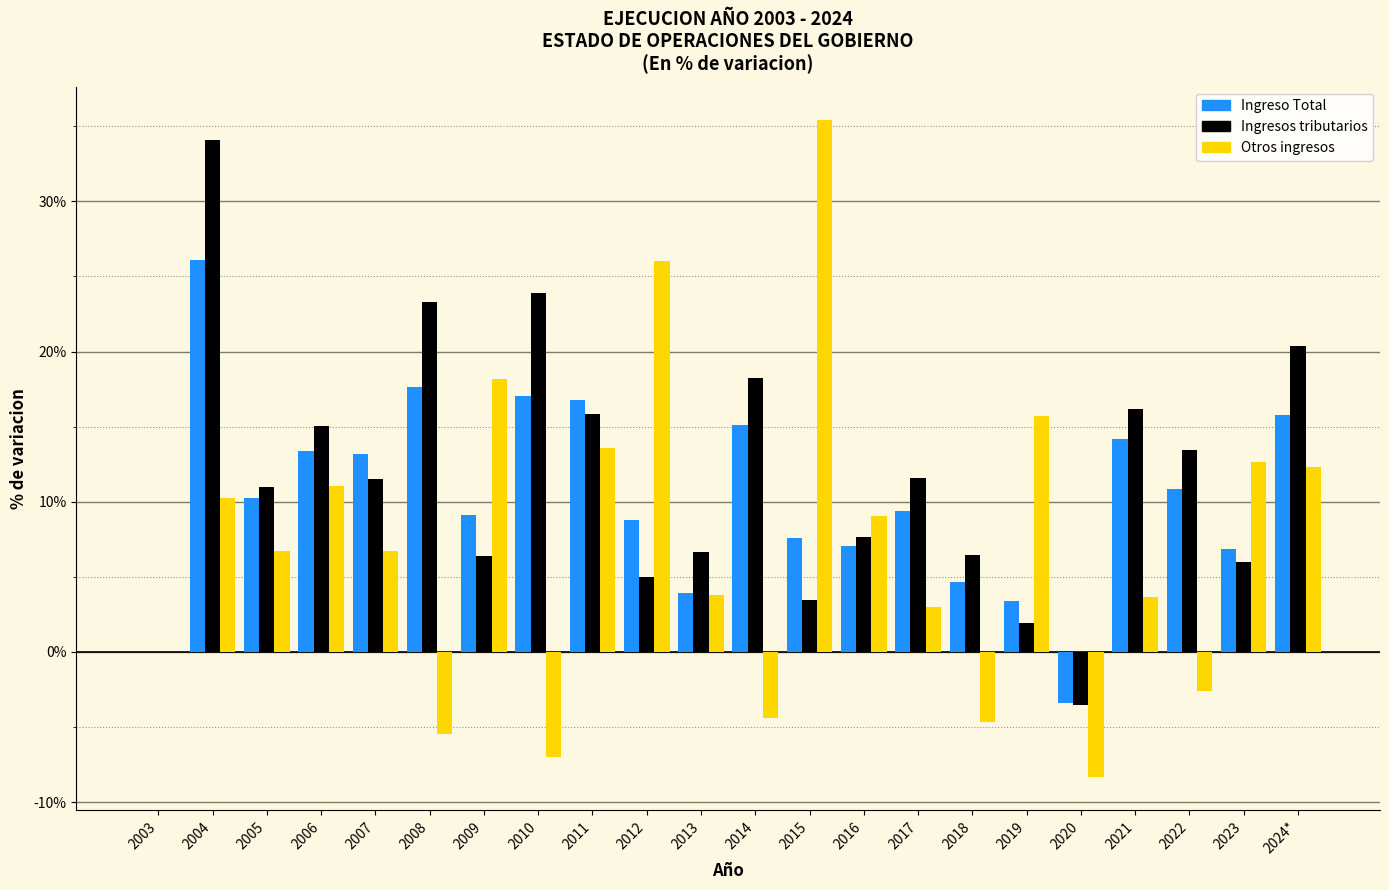

What is the sum of all Ingreso Total values?

227.5